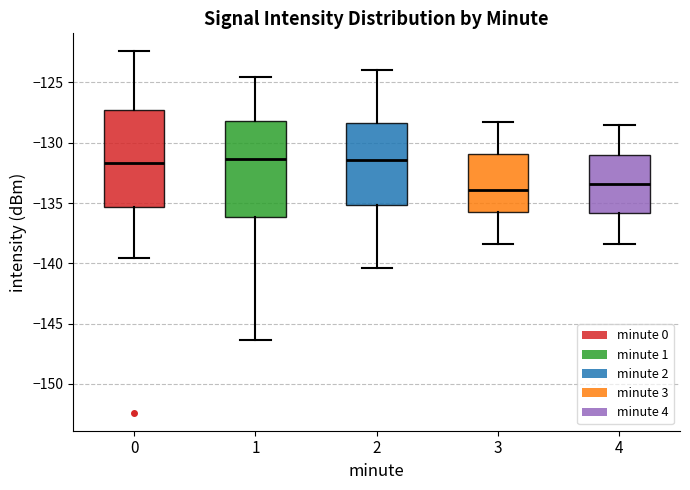

Where does the upper whisker of the box at x = 4 end on the y-axis? The values are not printed on the chart, so give them approximately, as read against the axis.

-128.5